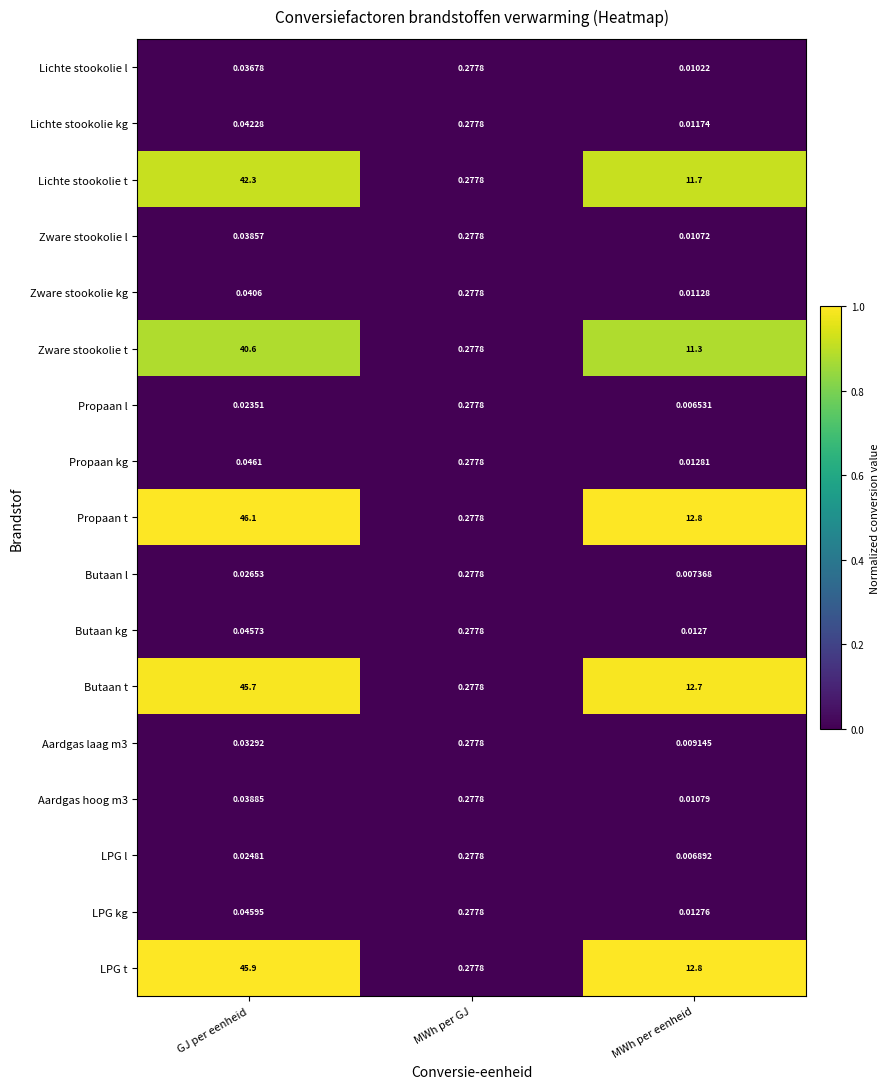

List the labels in order of Propaan kg value, smallest first.

MWh per eenheid, GJ per eenheid, MWh per GJ